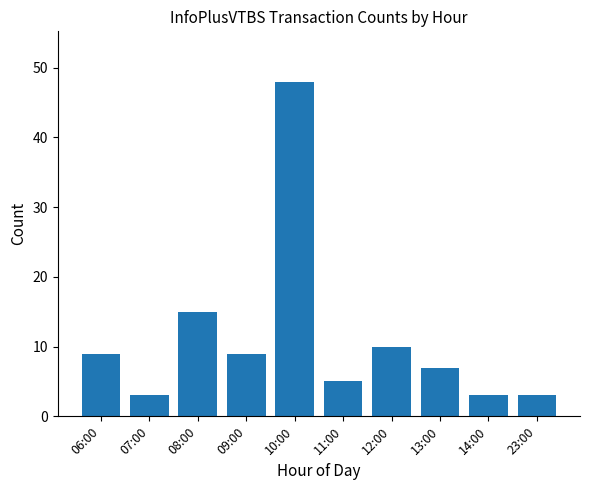

True or false: the data shows 1 at 14:00.

False